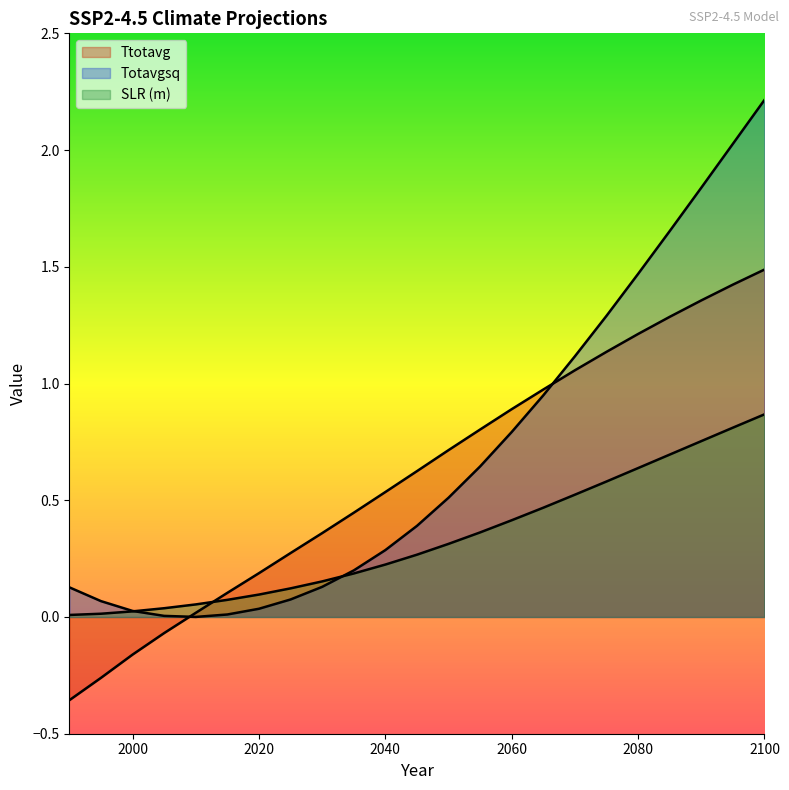

Is the value of Ttotavg at 2080 greater than the value of SLR_cm at 2080?

Yes